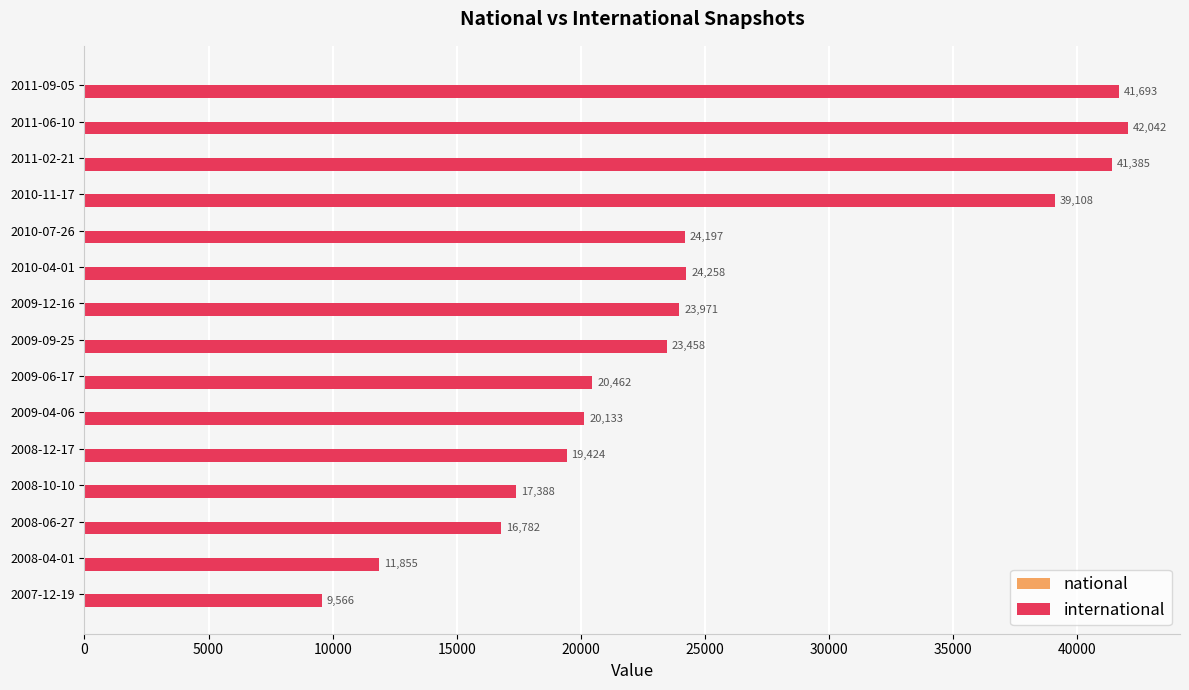

What is the approximate value at 2011-02-21, to the nearest 100?

41400